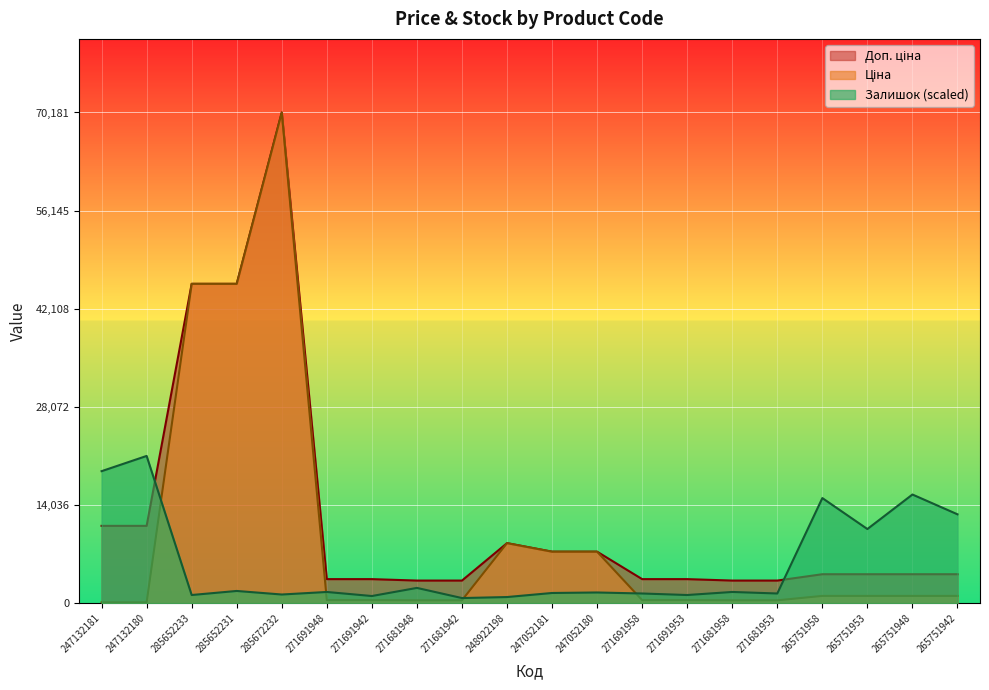

What is the label of the 19th point from the left?

265751948